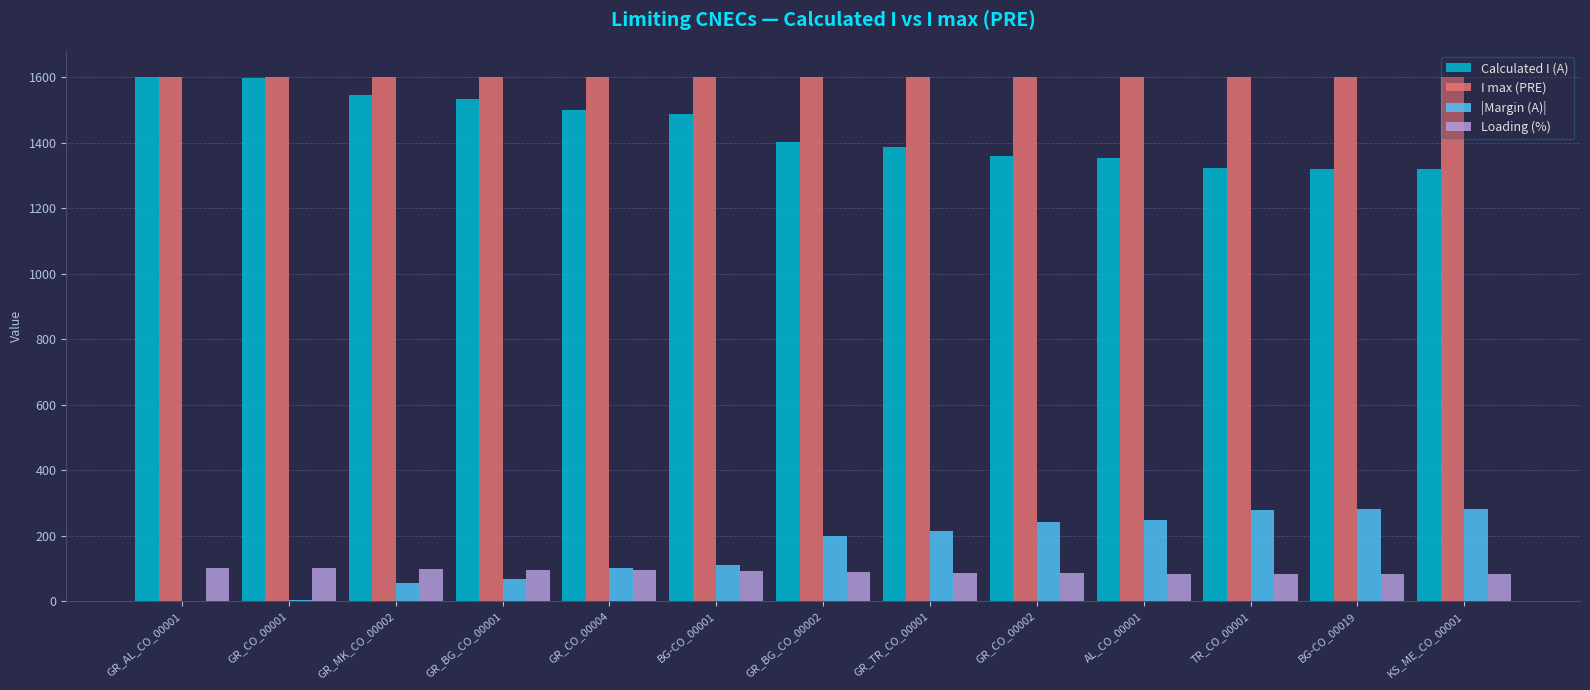

What is the sum of all I max (PRE) values?

20800